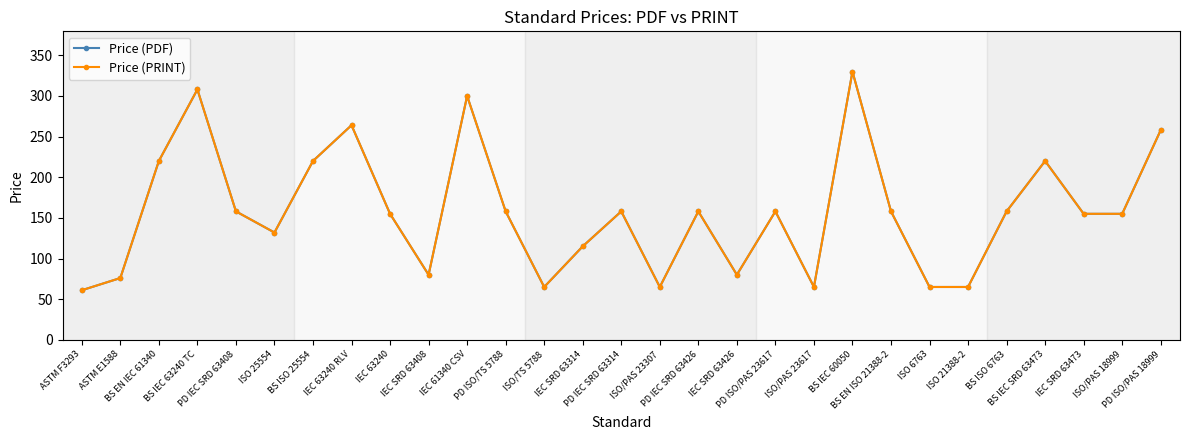

Is this an area chart (filled region under the line)?

No